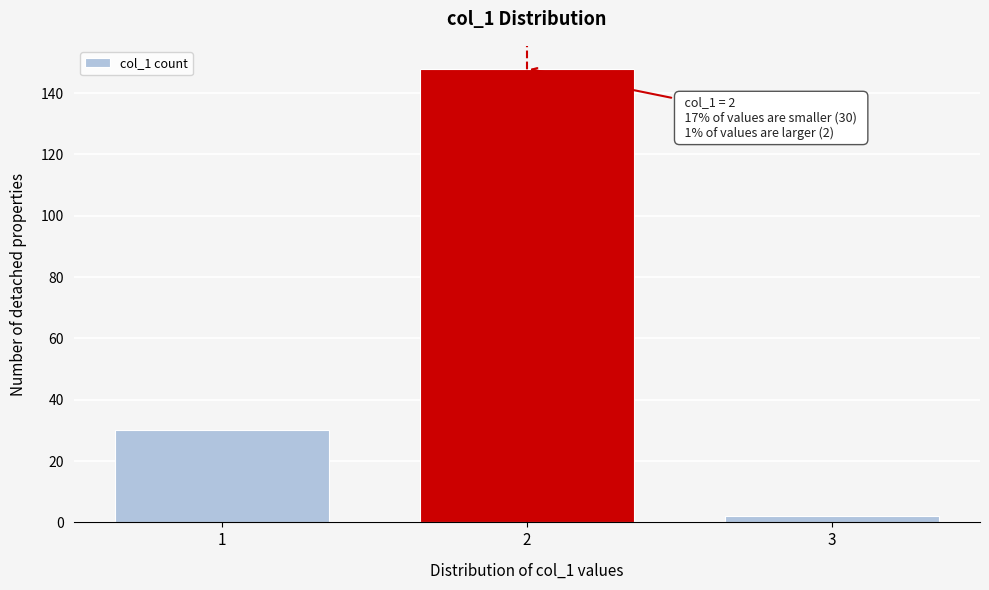

Reading left to right, transcribe all the data shown in this chart.

1=30	2=148	3=2